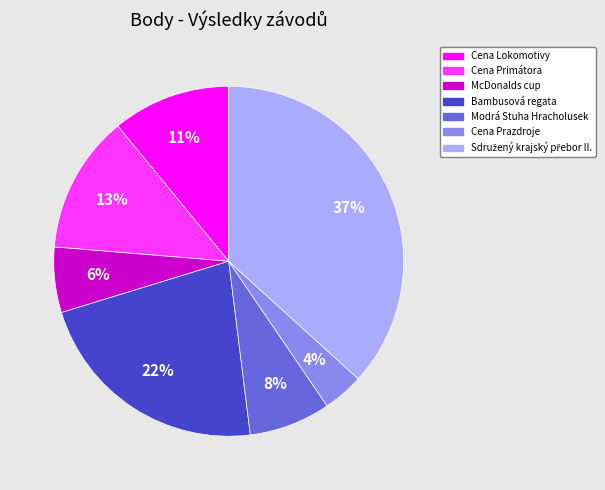

Is there any slice that represents more than half of the pie?

No